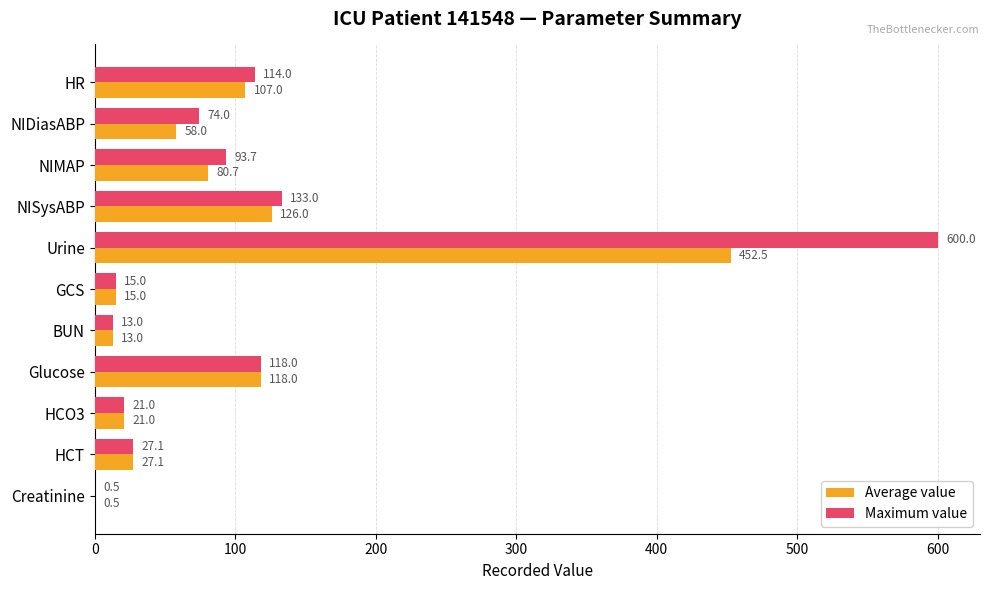

What is the average value of the Maximum value series?

109.9